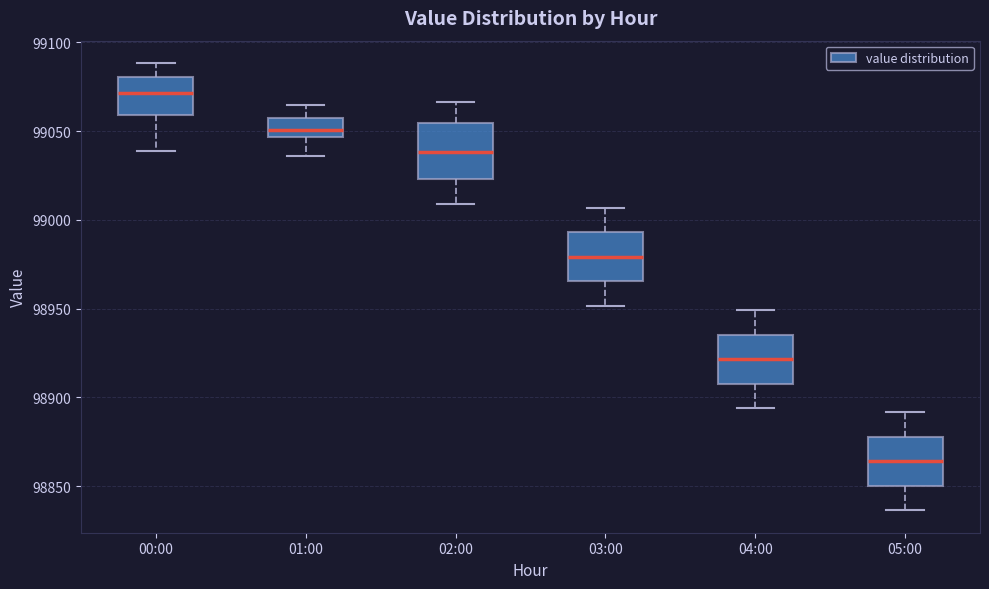

Reading left to right, transcribe this box plot: for each box, give where its median line is, the range the box spans, and where its two whiskers end, as read against the y-axis. The values are not printed on the chart, so give them approximately, as read against the axis.

00:00: median 99070, box 99060 to 99080, whiskers 99040 to 99090
01:00: median 99050, box 99045 to 99055, whiskers 99035 to 99065
02:00: median 99040, box 99025 to 99055, whiskers 99010 to 99065
03:00: median 98980, box 98965 to 98995, whiskers 98950 to 99005
04:00: median 98920, box 98910 to 98935, whiskers 98895 to 98950
05:00: median 98865, box 98850 to 98880, whiskers 98835 to 98890